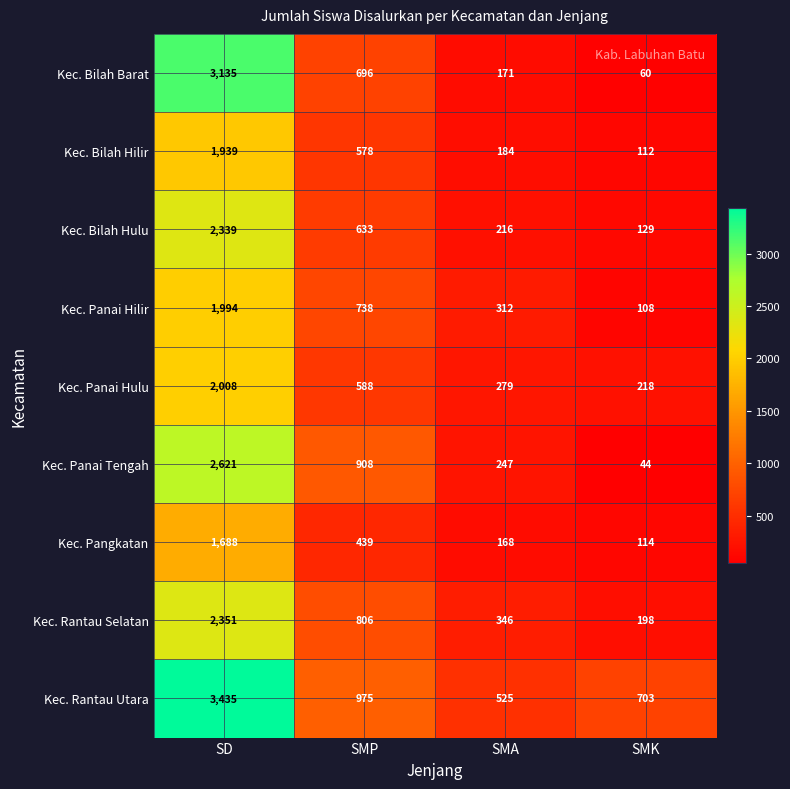

Is the value of Kec. Bilah Hilir at SMK greater than the value of Kec. Rantau Utara at SMK?

No